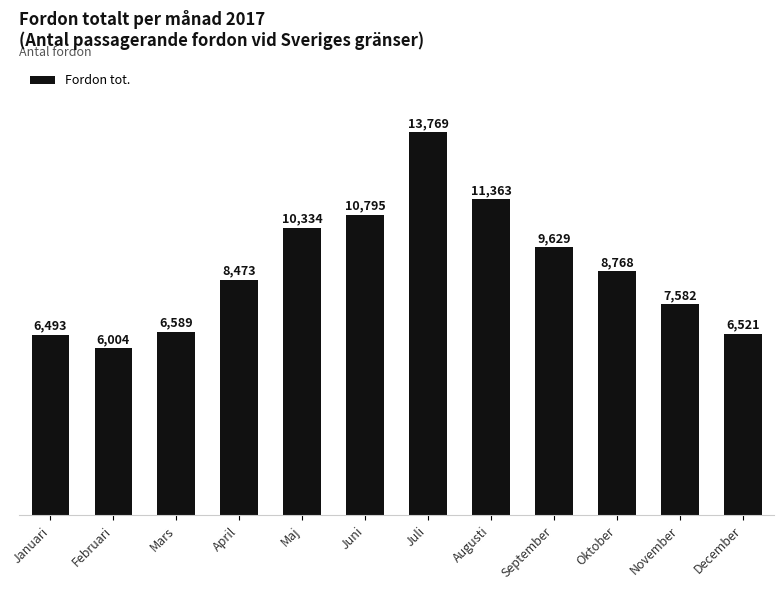

What is the difference between the second highest and minimum values?

5359